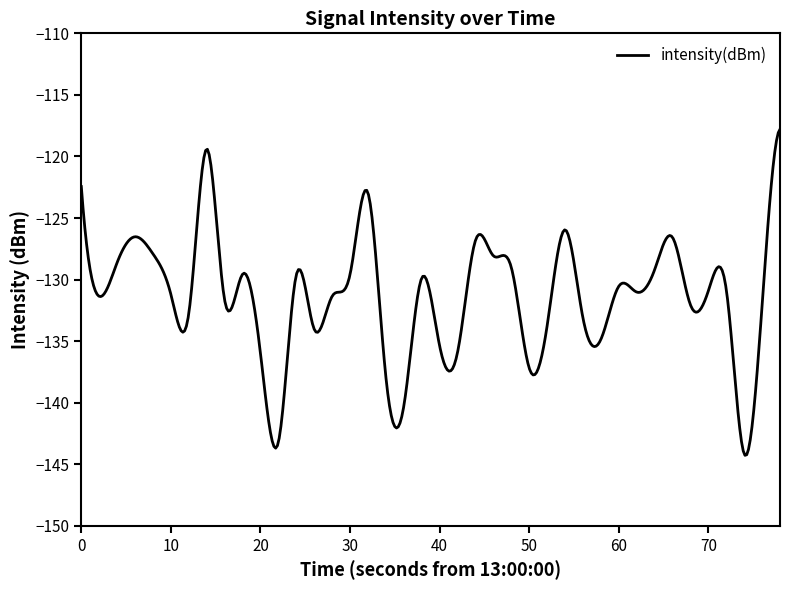

What is the maximum value shown in the chart?

-117.8